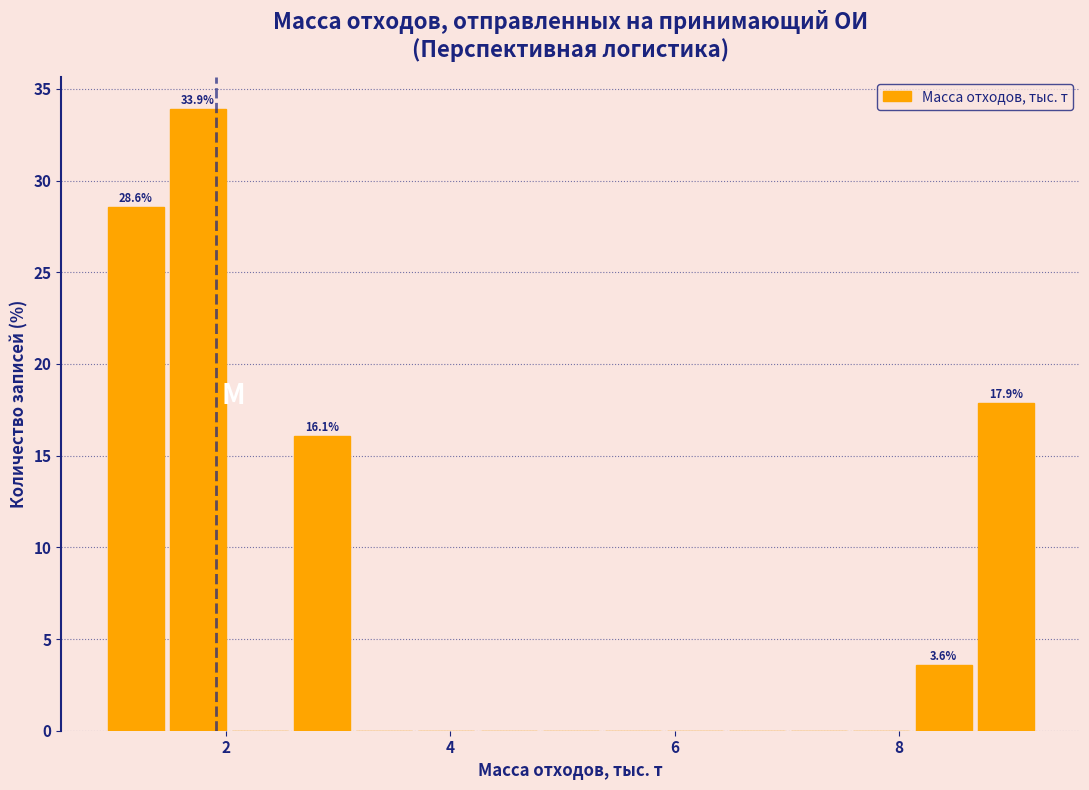

Around what value on the x-axis is the tallest bar? Give the approximate position of its centre, as read against the axis.

1.8